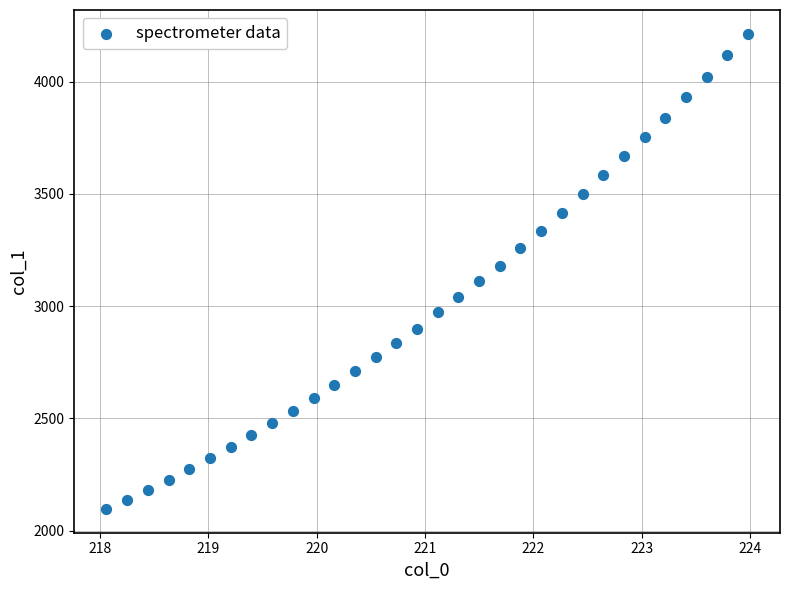

What is the range of X values (max minus min)?

5.9